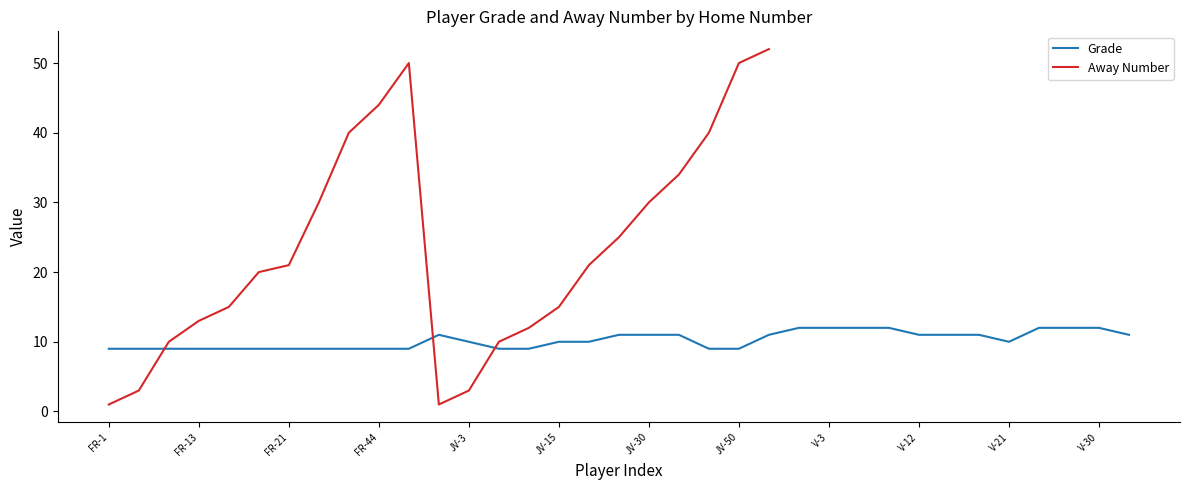

Is it true that Grade equals 9 at FR-44?

True